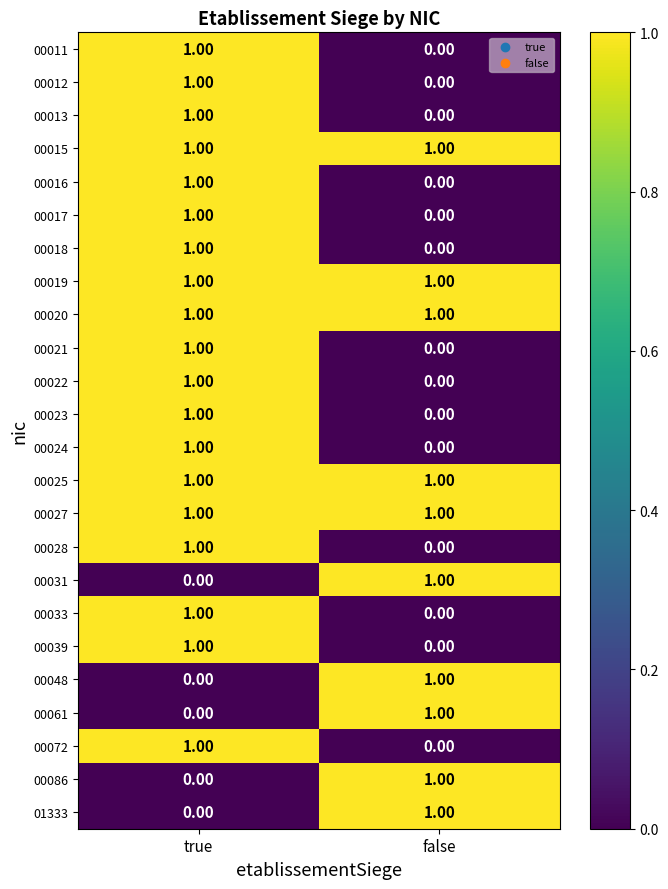

Rank the categories by 00039 value from lowest to highest.

false, true